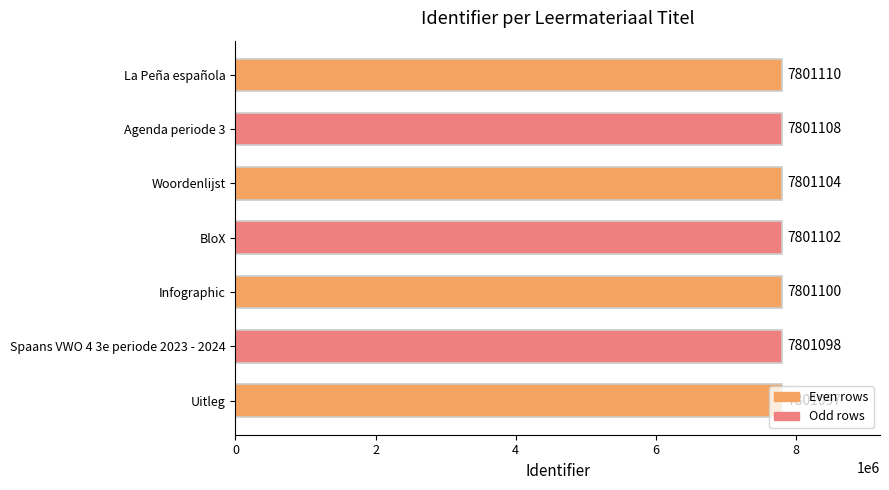

What is the change in value from Spaans VWO 4 3e periode 2023 - 2024 to La Peña española?

+12